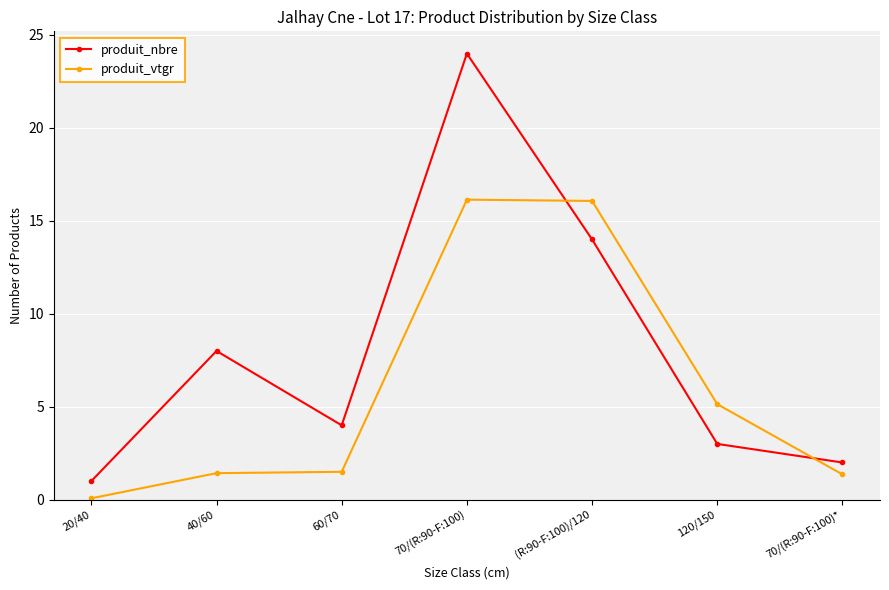

Which label corresponds to the smallest value in the chart?

20/40